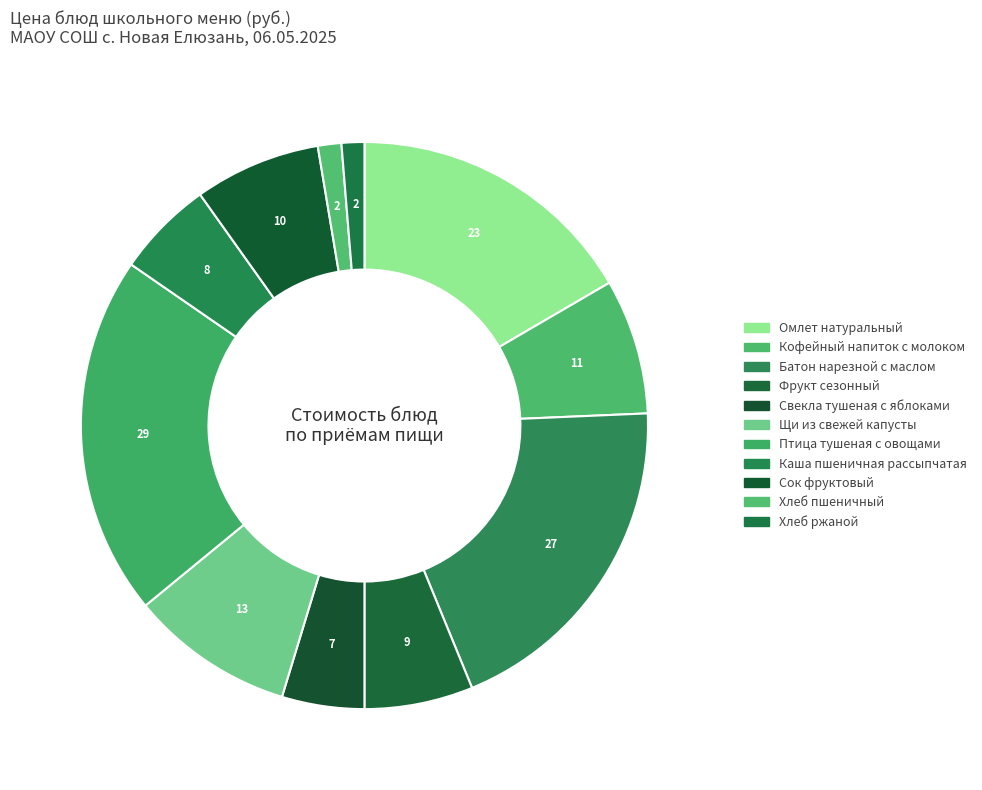

What percentage is the Кофейный напиток с молоком slice, to the nearest percent?

8%